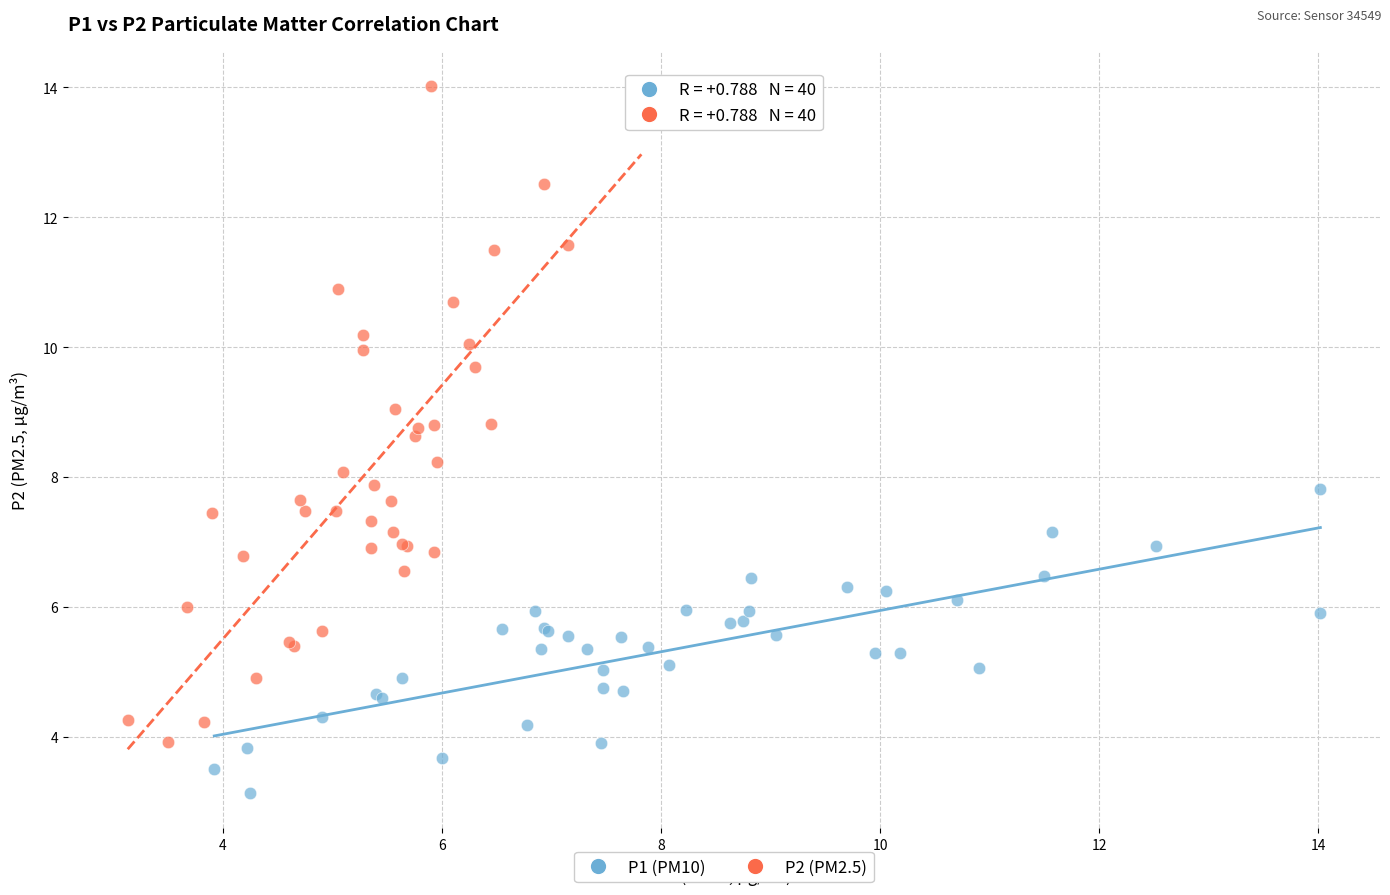

Which series contains the highest Y value?

P2 (PM2.5)